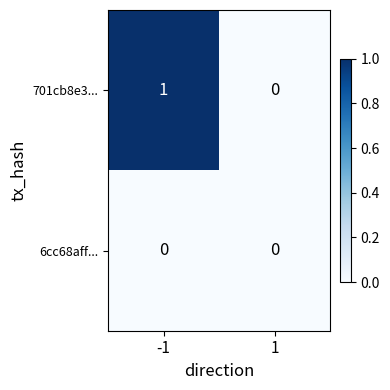

What is the greatest value displayed?

1